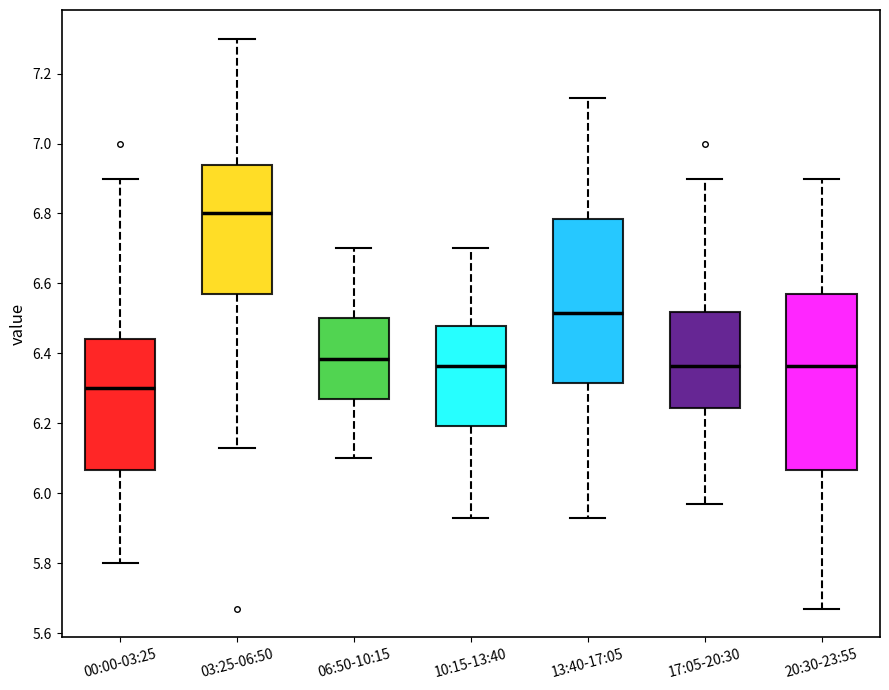

Reading left to right, transcribe this box plot: for each box, give where its median line is, the range the box spans, and where its two whiskers end, as read against the y-axis. The values are not printed on the chart, so give them approximately, as read against the axis.

00:00-03:25: median 6.30, box 6.06 to 6.44, whiskers 5.80 to 6.90
03:25-06:50: median 6.80, box 6.58 to 6.94, whiskers 6.14 to 7.30
06:50-10:15: median 6.38, box 6.28 to 6.50, whiskers 6.10 to 6.70
10:15-13:40: median 6.36, box 6.20 to 6.48, whiskers 5.94 to 6.70
13:40-17:05: median 6.52, box 6.32 to 6.78, whiskers 5.94 to 7.14
17:05-20:30: median 6.36, box 6.24 to 6.52, whiskers 5.98 to 6.90
20:30-23:55: median 6.36, box 6.06 to 6.58, whiskers 5.68 to 6.90